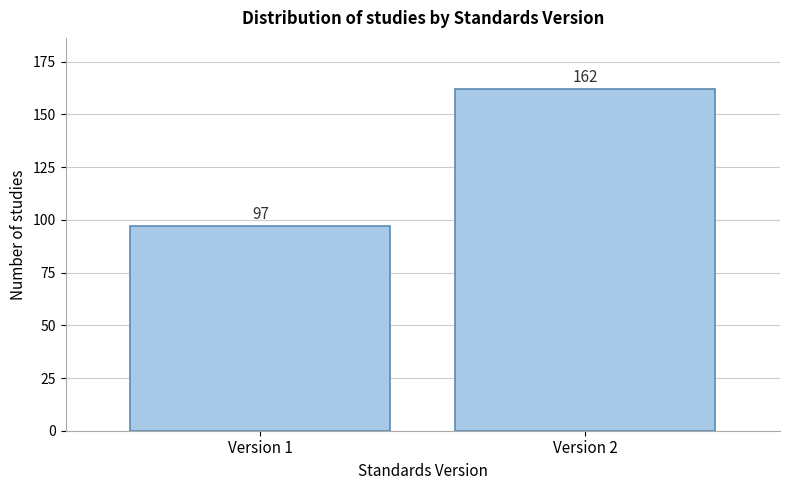

Reading left to right, what are all the values shown in this chart?

97	162